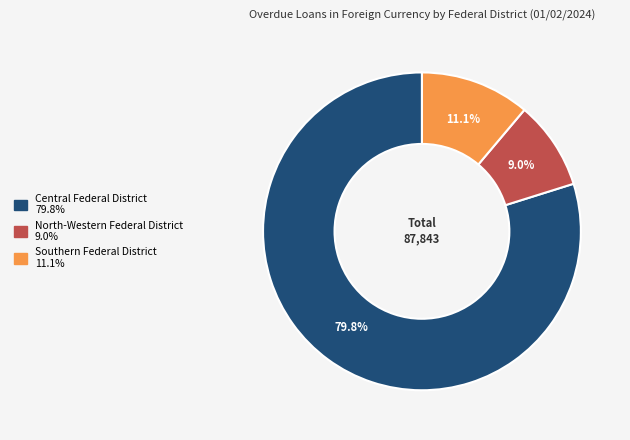

The Central Federal District slice represents 80% of the pie. True or false?

True